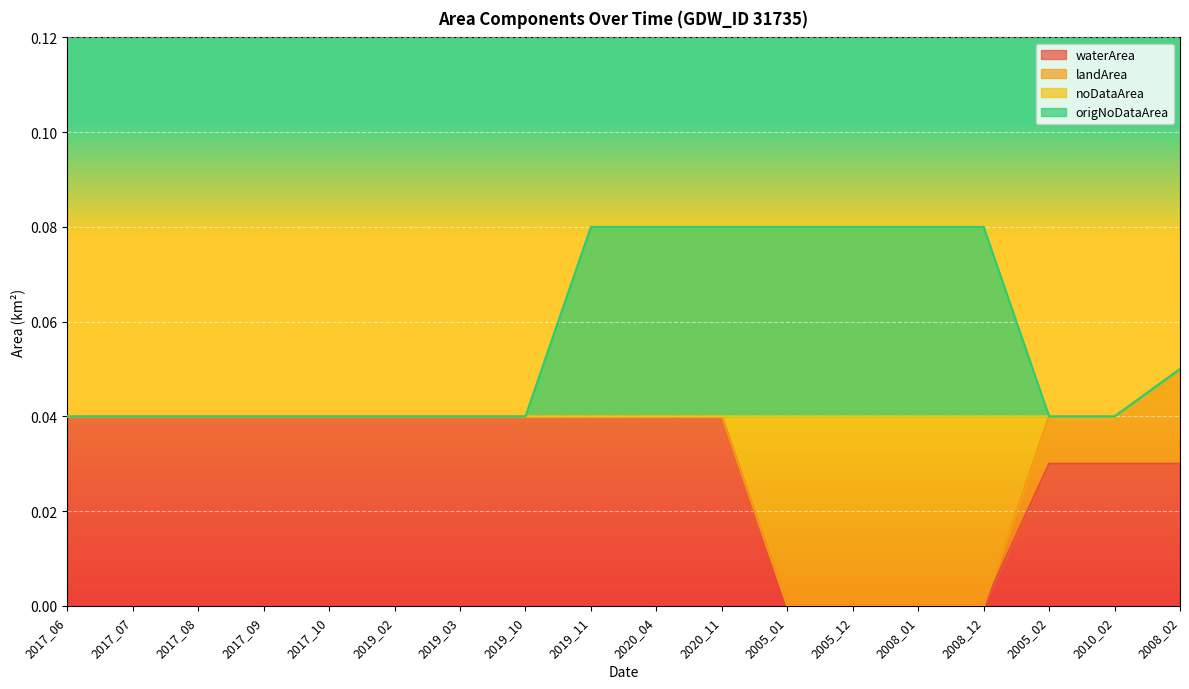

Which series has the largest total across all categories?

origNoDataArea